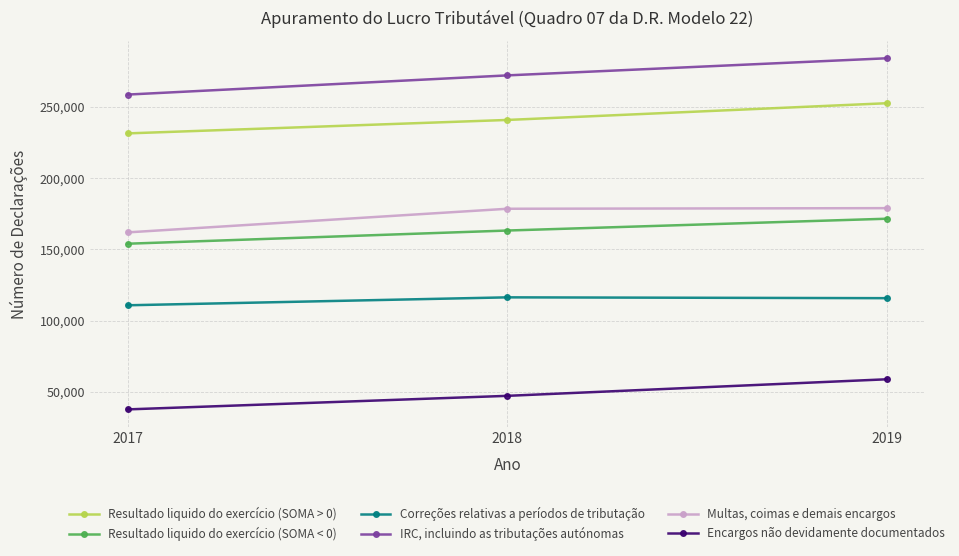

Which category has the lowest value in the Encargos não devidamente documentados series?

2017